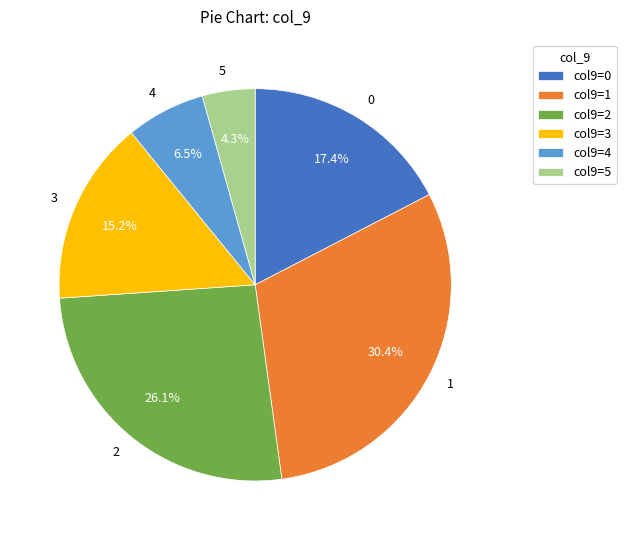

Which category has the smallest portion of the pie?

5